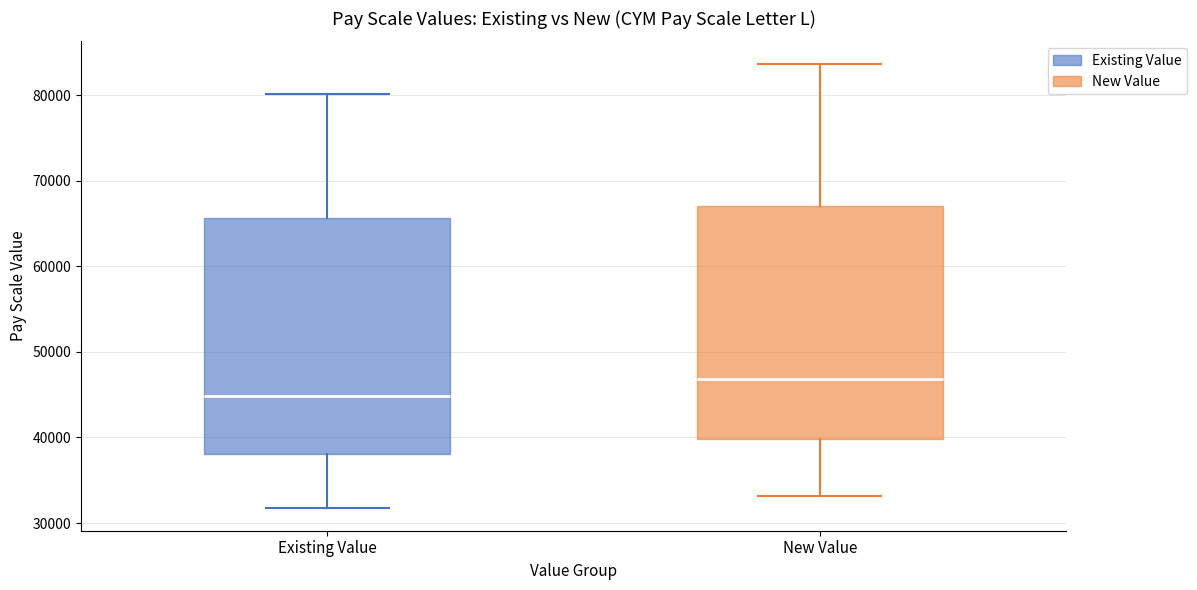

Reading left to right, transcribe this box plot: for each box, give where its median line is, the range the box spans, and where its two whiskers end, as read against the y-axis. The values are not printed on the chart, so give them approximately, as read against the axis.

Existing Value: median 45000, box 38000 to 66000, whiskers 32000 to 80000
New Value: median 47000, box 40000 to 67000, whiskers 33000 to 84000